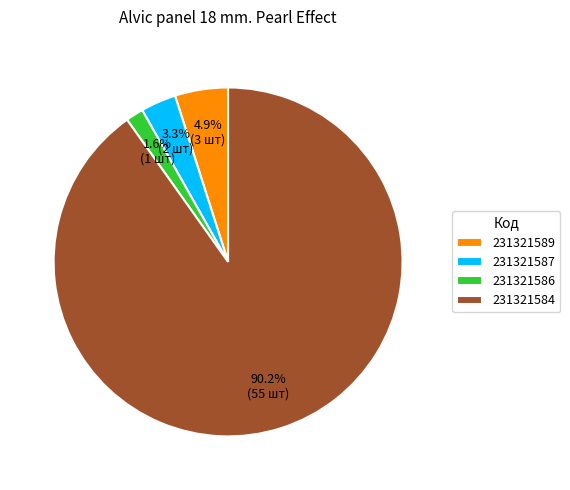

Rank the categories by value from highest to lowest.

231321584, 231321589, 231321587, 231321586